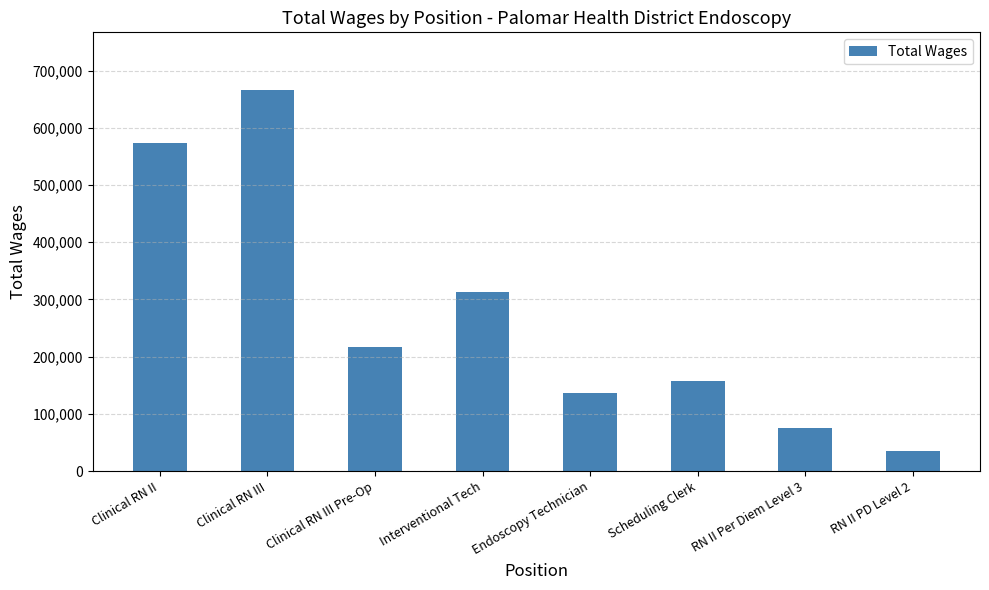

What is the label of the 6th bar from the left?

Scheduling Clerk